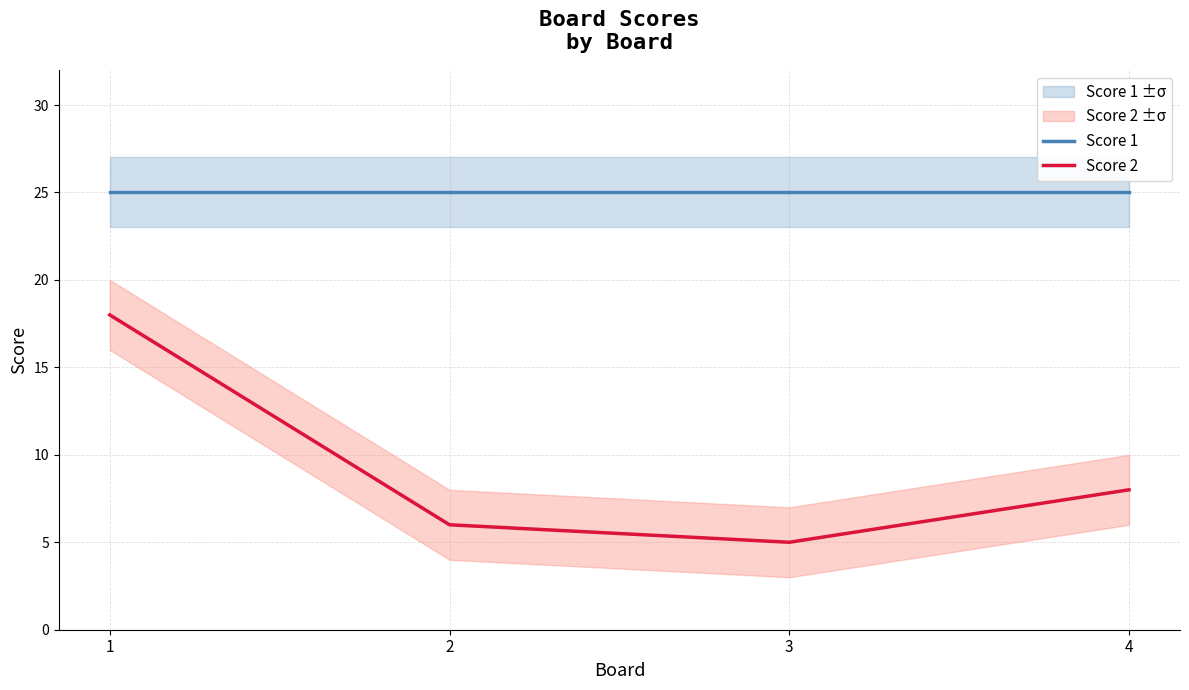

What value does the Score 2 series have at 3?

5